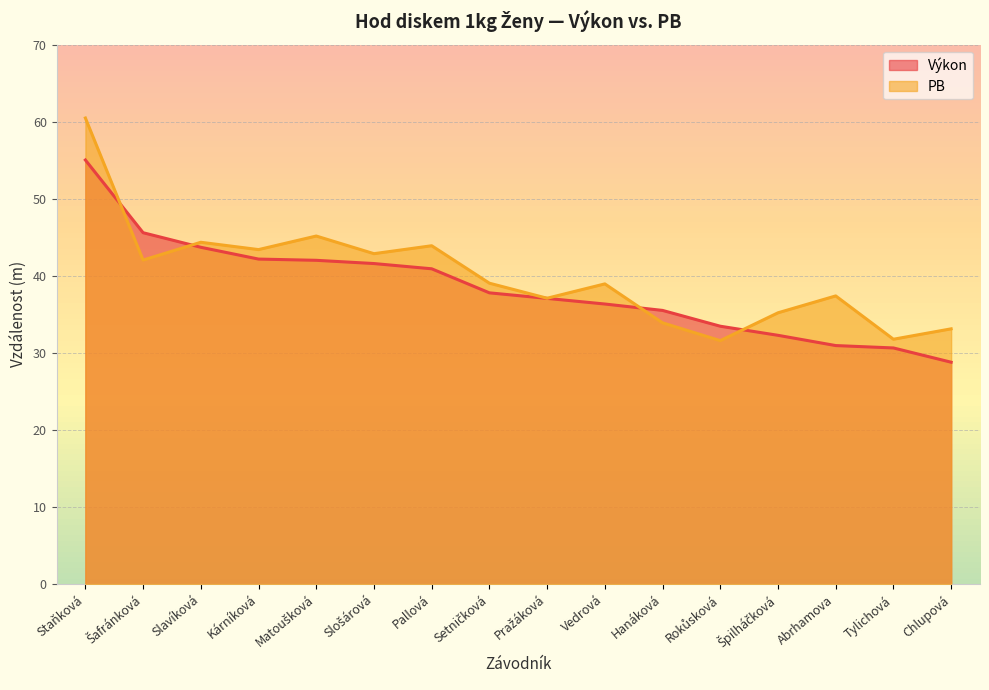

How many times do Výkon and PB cross each other?

4